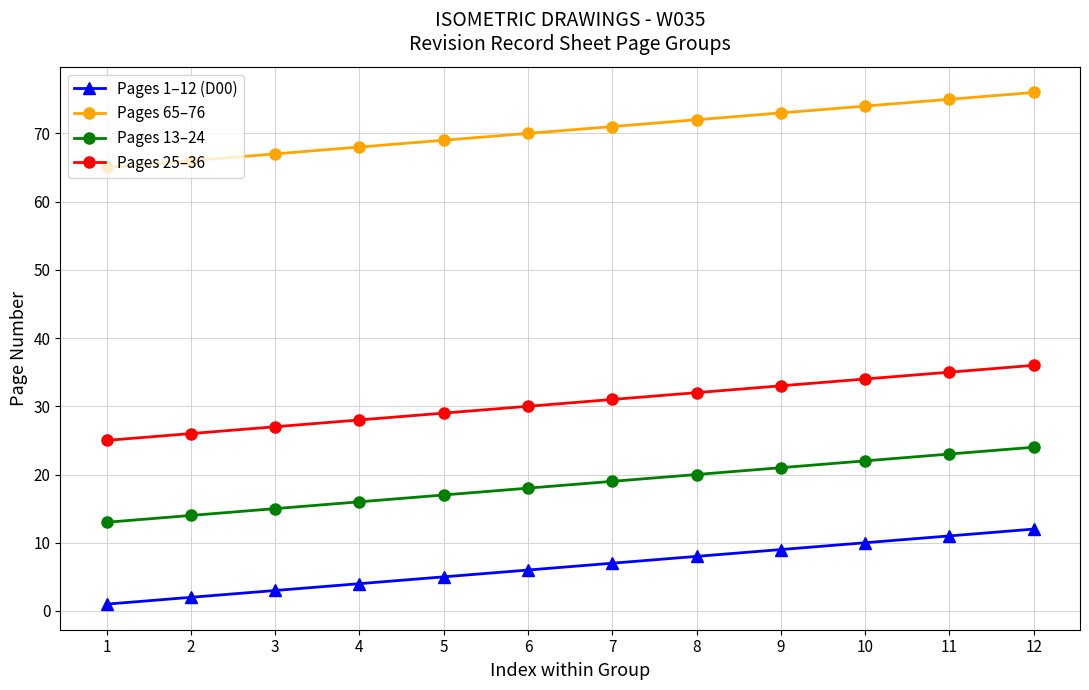

What are all the series names shown in the legend?

Pages 1–12 (D00), Pages 65–76, Pages 13–24, Pages 25–36